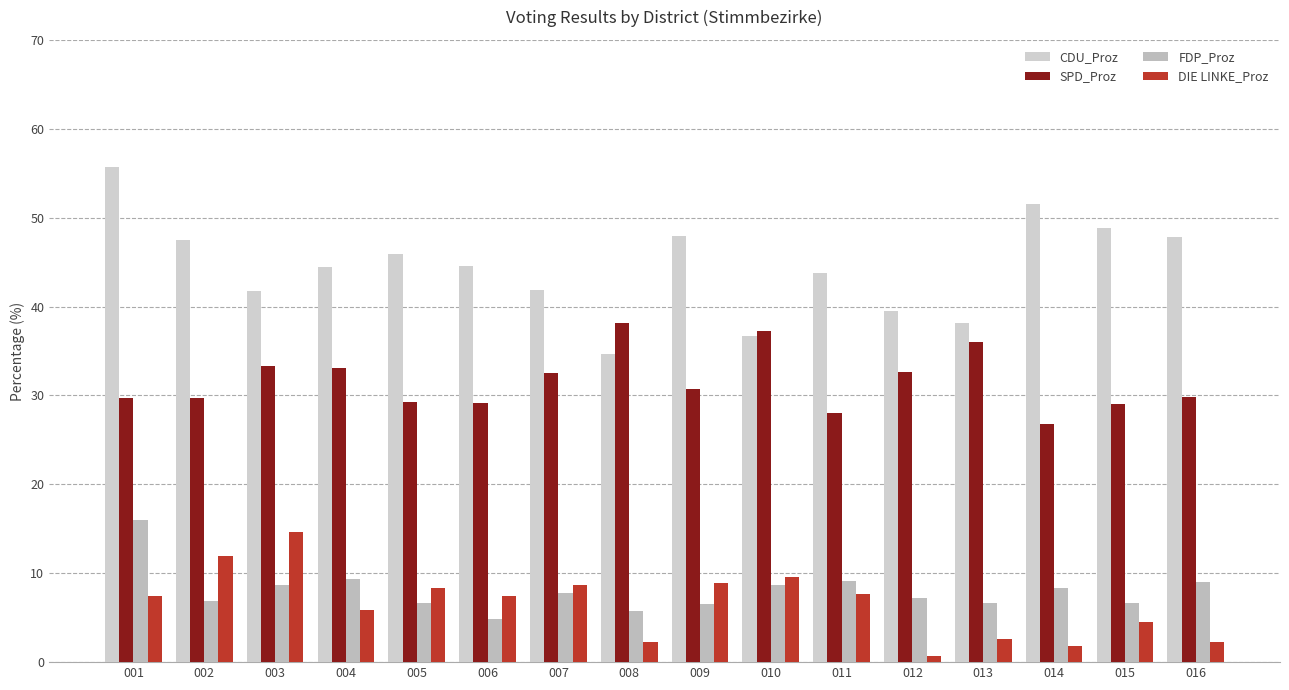

How many bars are there in total?

64